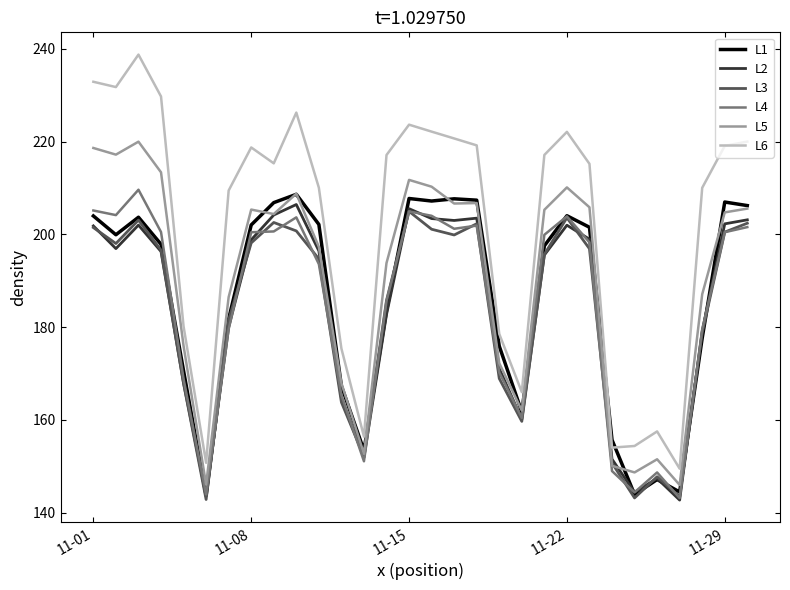

Rank the series by their maximum value, from highest to lowest.

L6, L5, L4, L1, L2, L3